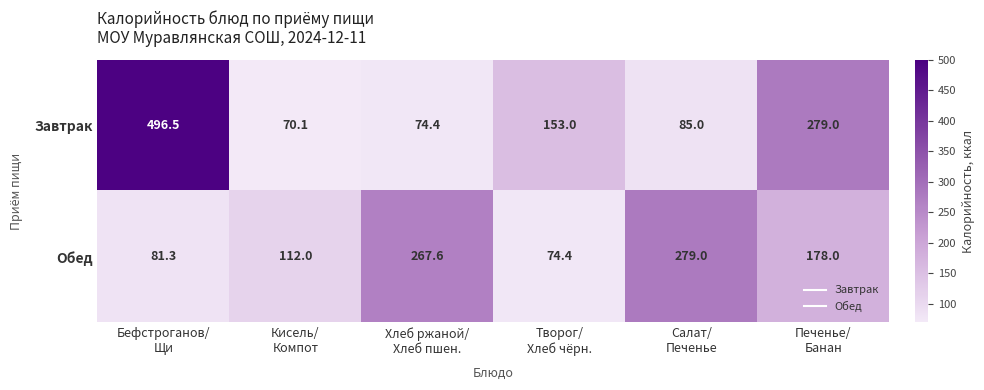

Rank the series by their maximum value, from lowest to highest.

Обед, Завтрак